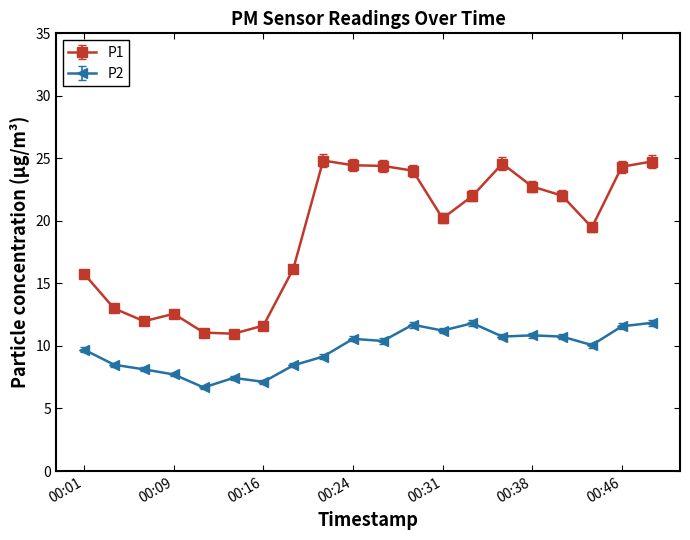

Which series has the largest range (max minus min)?

P1